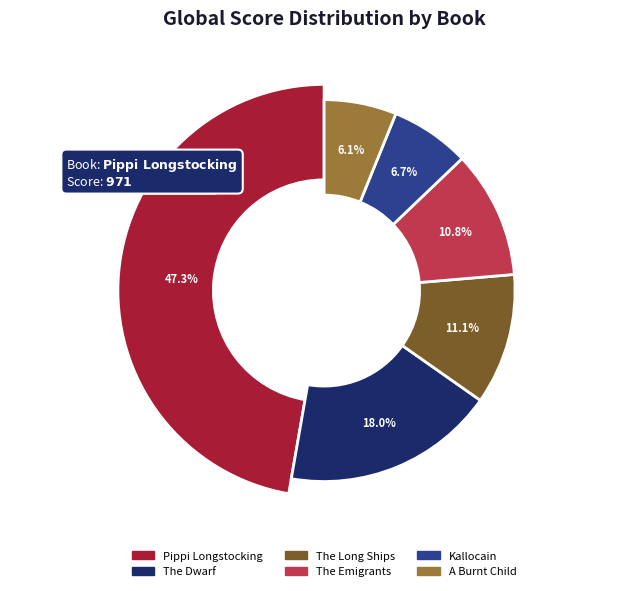

What percentage is NOT represented by The Long Ships?

88.9%